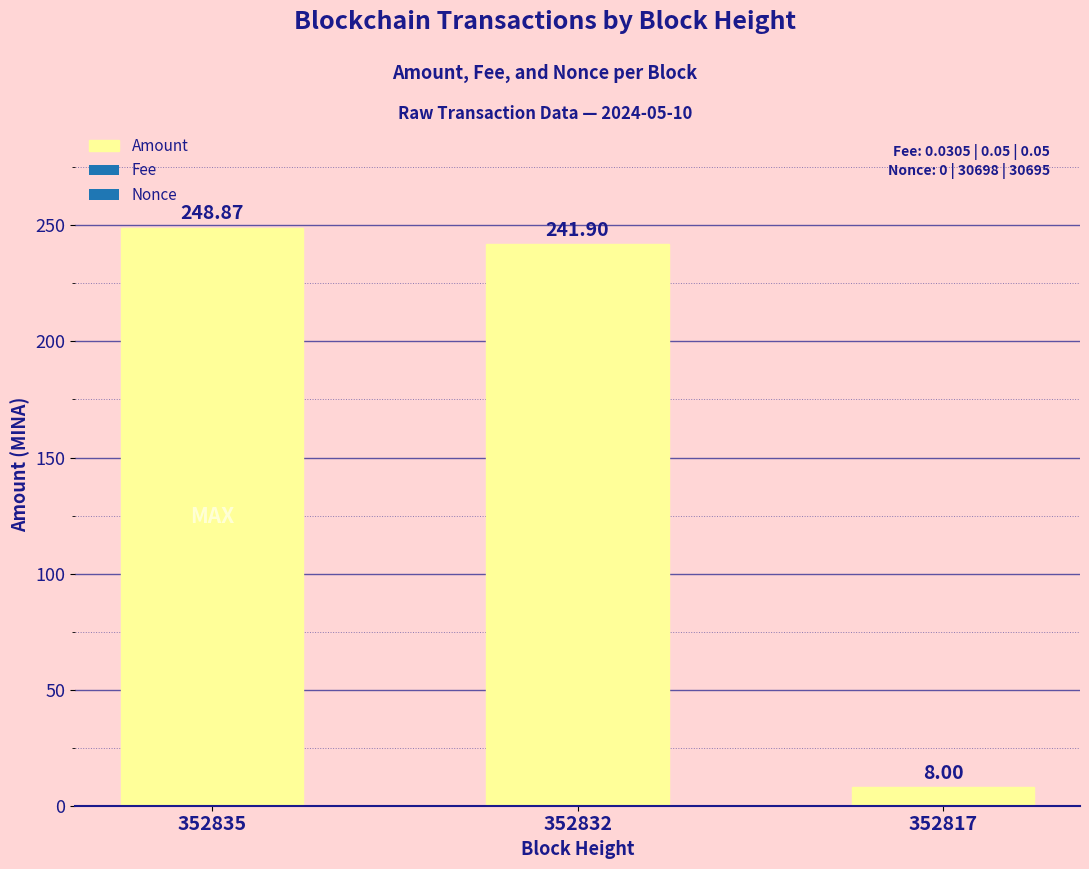

How many data points are above 241?

2